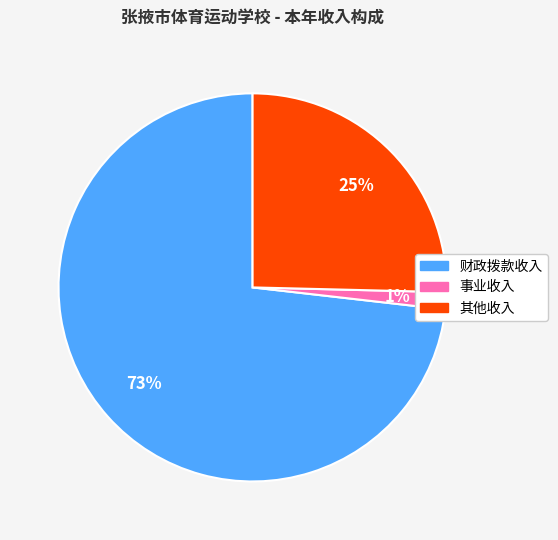

True or false: 财政拨款收入 accounts for 82% of the total.

False